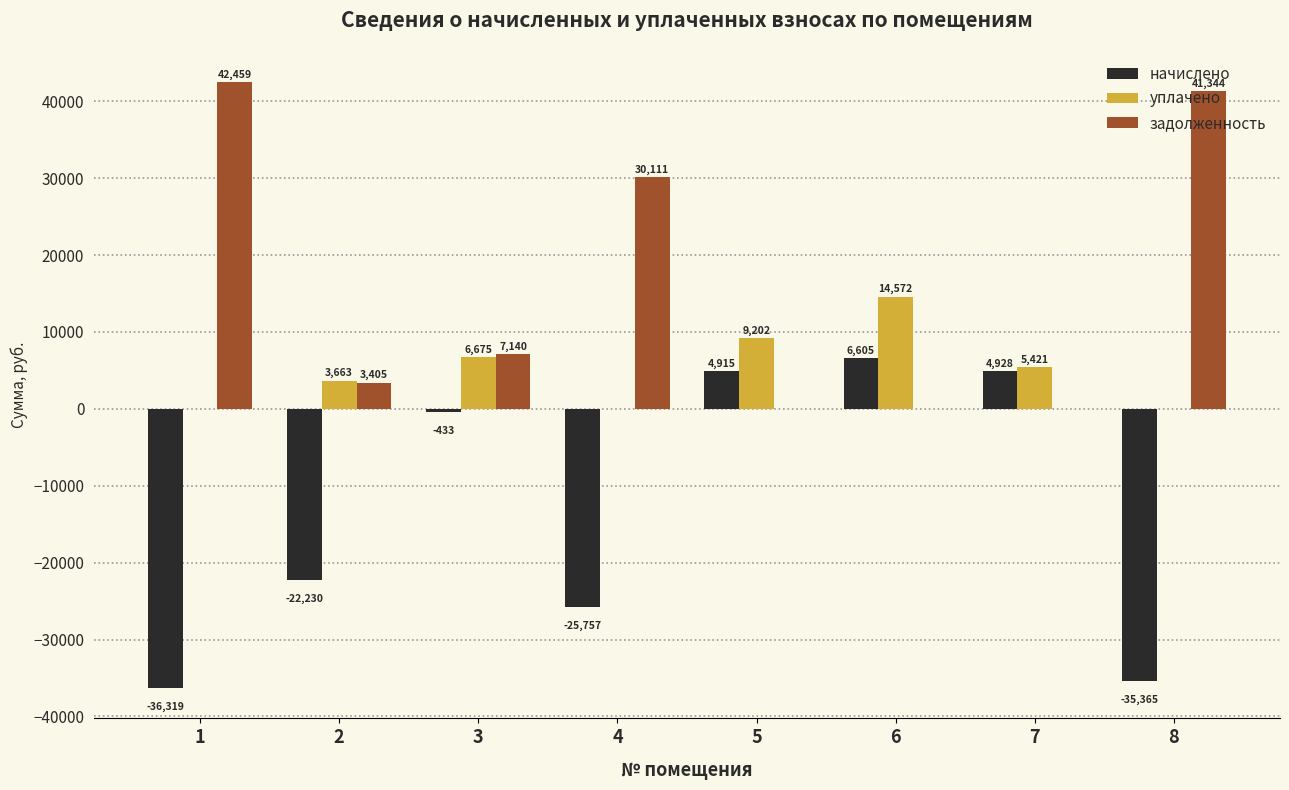

Between 1 and 6, which series saw the biggest shift?

начислено